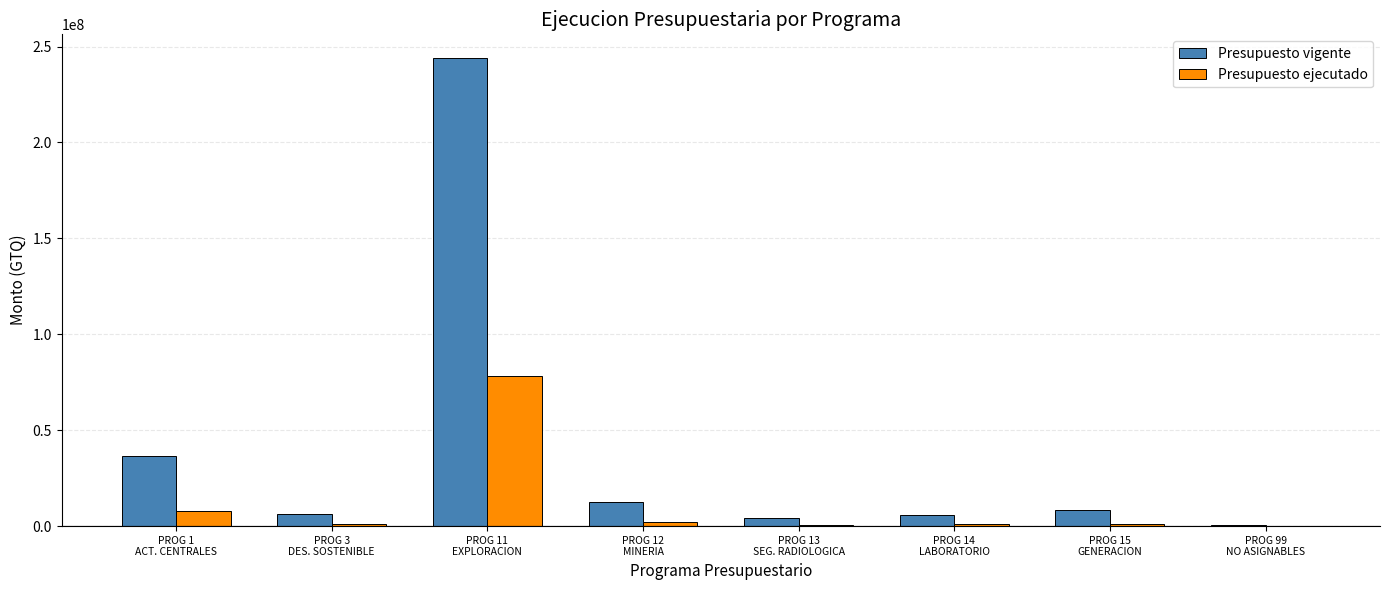

Which series has the largest range (max minus min)?

Presupuesto vigente